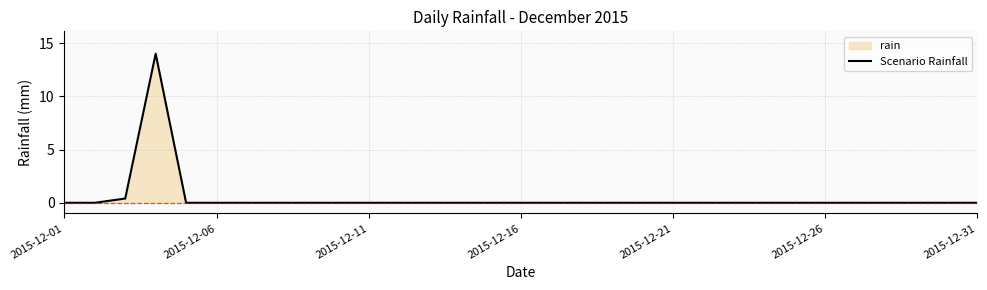

Which category has the lowest value across all series?

2015-12-01